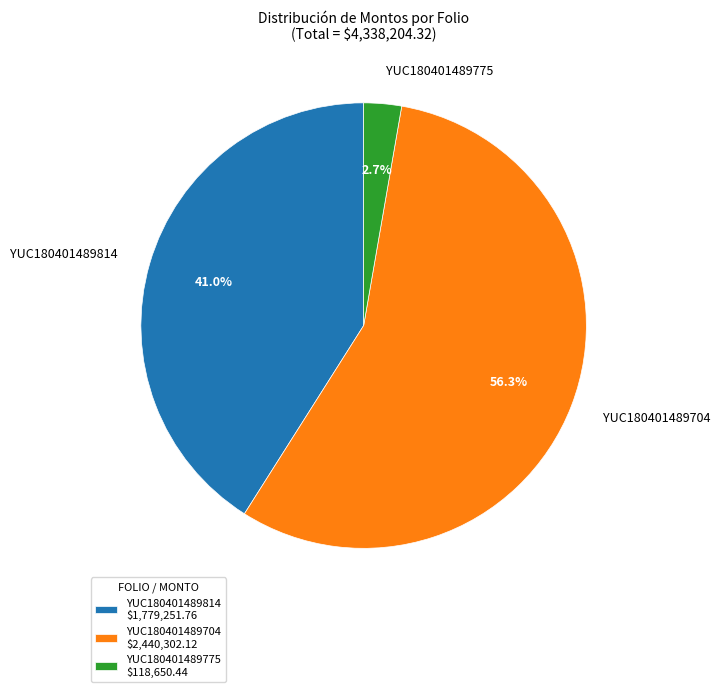

How much of the chart is everything except YUC180401489814?

59.0%